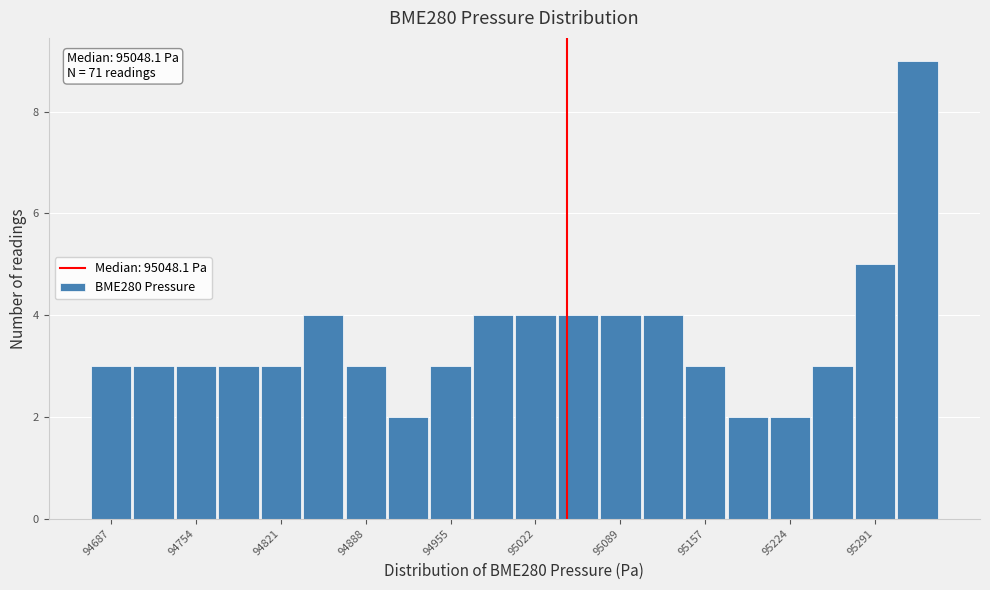

Around what value on the x-axis is the tallest bar? Give the approximate position of its centre, as read against the axis.

95320